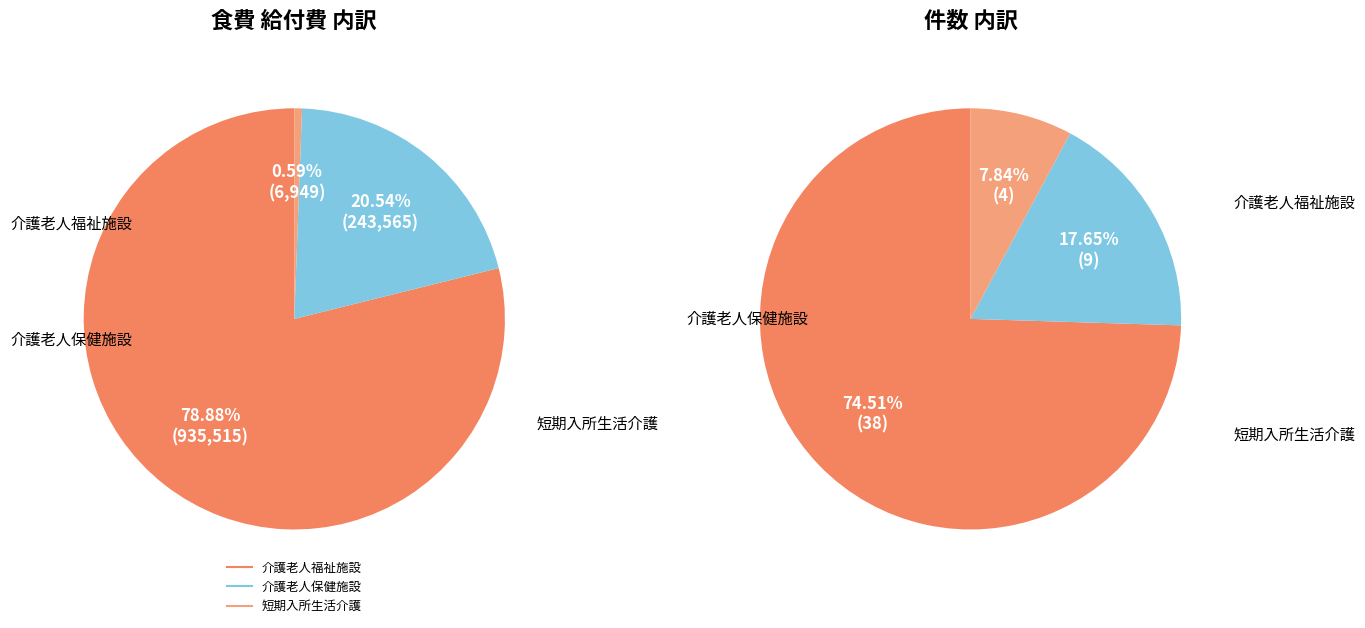

To the nearest percent, what is the combined percentage of 介護老人保健施設 and 短期入所生活介護?

21%